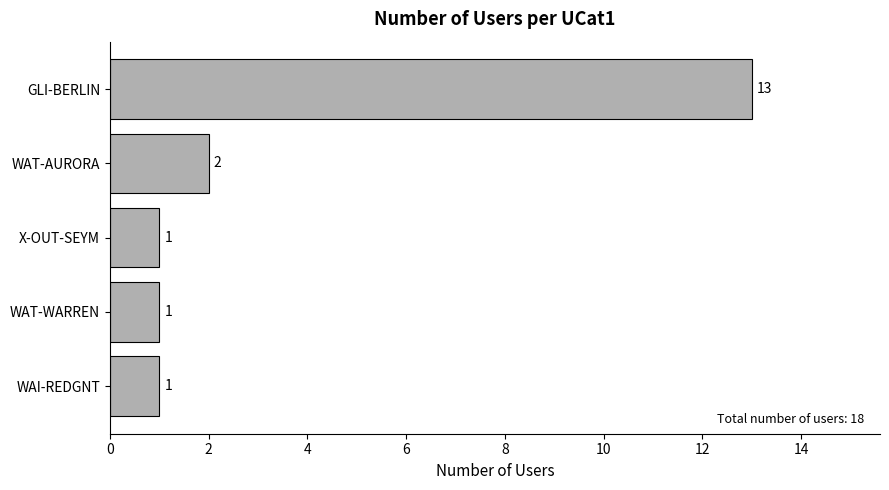

What is the average value?

4